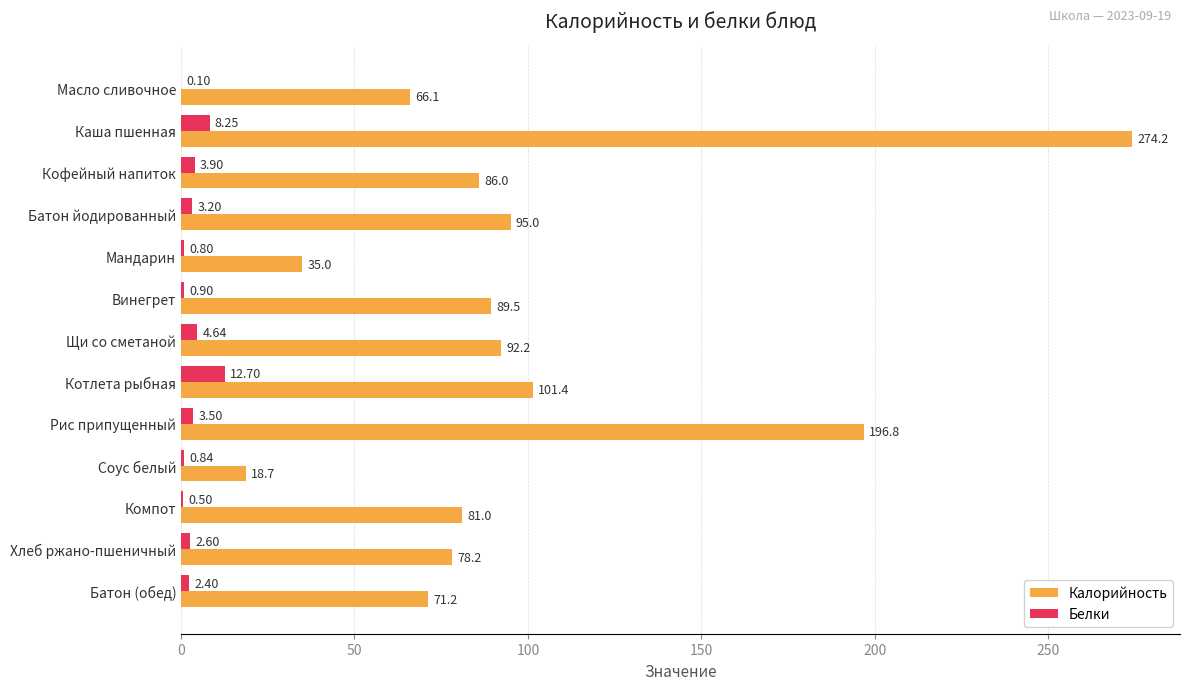

Which series has the largest total across all categories?

Калорийность